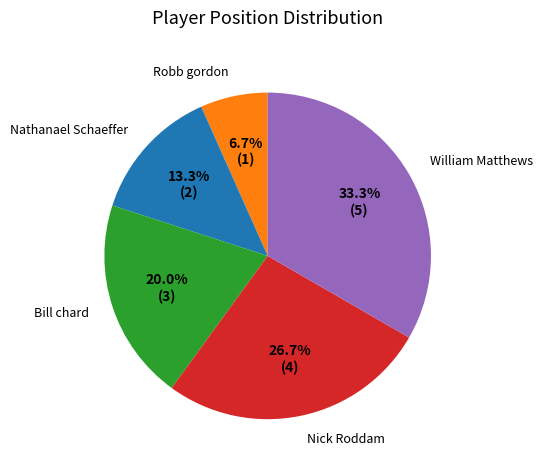

What is the ratio of the value at William Matthews to the value at Robb gordon?

5.0